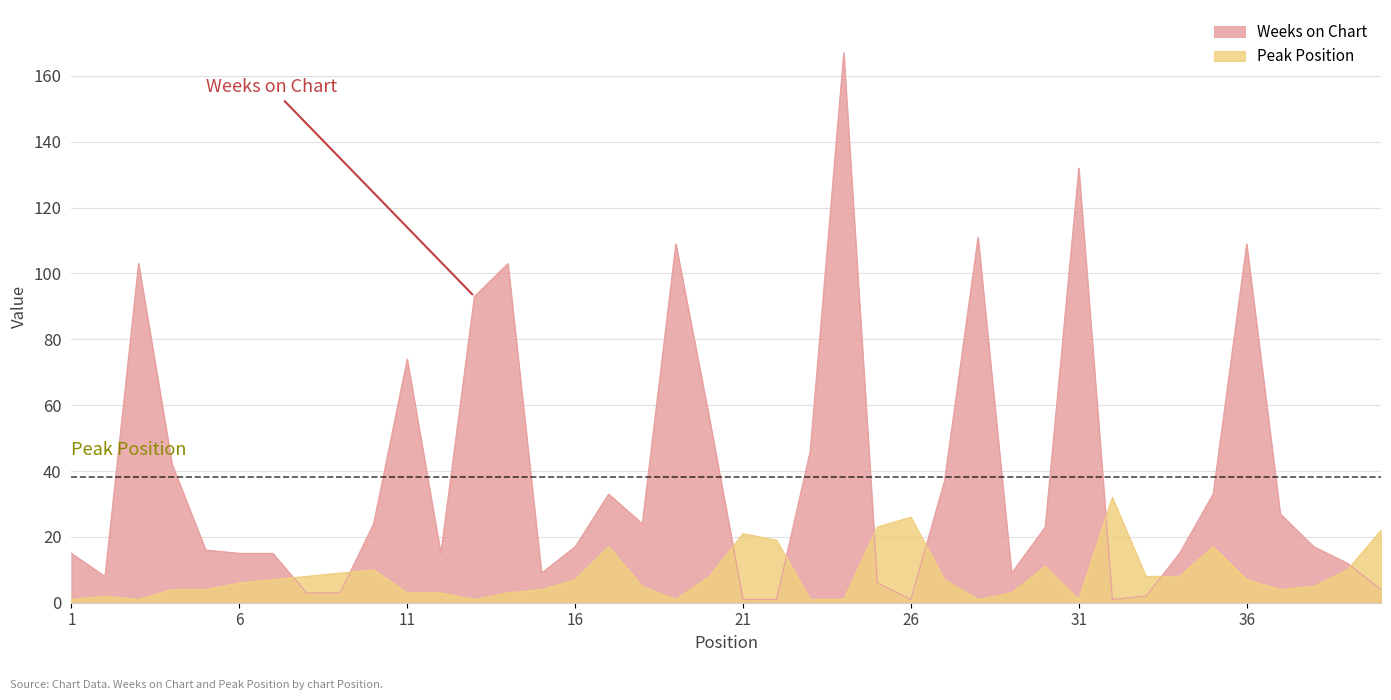

Reading left to right, extract all data points from this chart.

Weeks on Chart: 1=15	2=8	3=103	4=42	5=16	6=15	7=15	8=3	9=3	10=24	11=74	12=15	13=93	14=103	15=9	16=17	17=33	18=24	19=109	20=56	21=1	22=1	23=46	24=167	25=6	26=1	27=37	28=111	29=9	30=23	31=132	32=1	33=2	34=15	35=33	36=109	37=27	38=17	39=12	40=4
Peak Position: 1=1	2=2	3=1	4=4	5=4	6=6	7=7	8=8	9=9	10=10	11=3	12=3	13=1	14=3	15=4	16=7	17=17	18=5	19=1	20=8	21=21	22=19	23=1	24=1	25=23	26=26	27=7	28=1	29=3	30=11	31=1	32=32	33=8	34=8	35=17	36=7	37=4	38=5	39=10	40=22